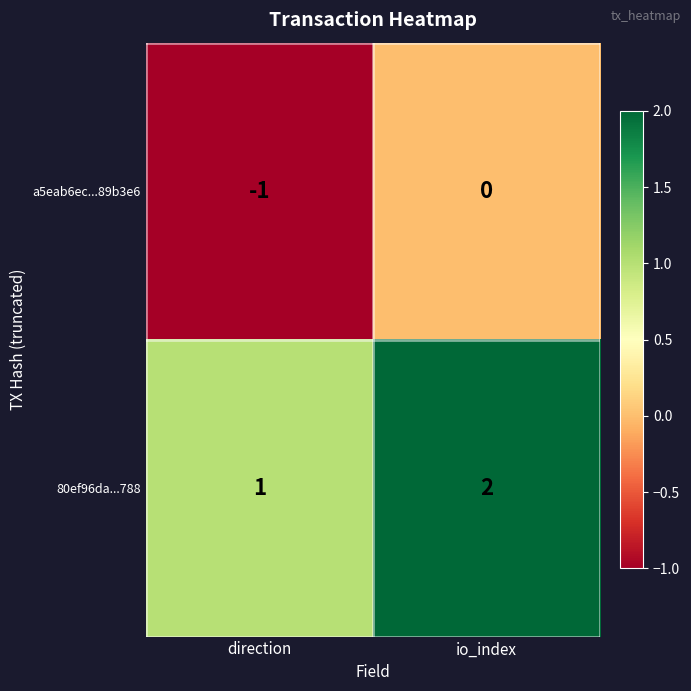

What is the difference between the highest and lowest values at io_index?

2